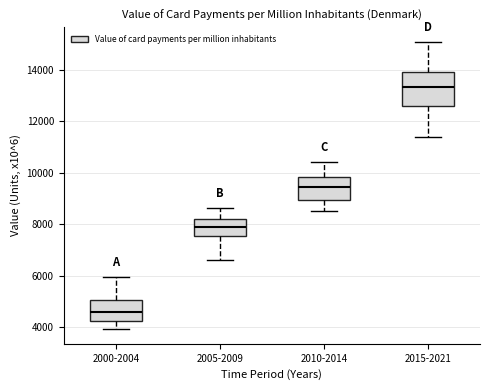

Comparing the boxes themselves (not the whiskers), which one is the tallest?

2015-2021